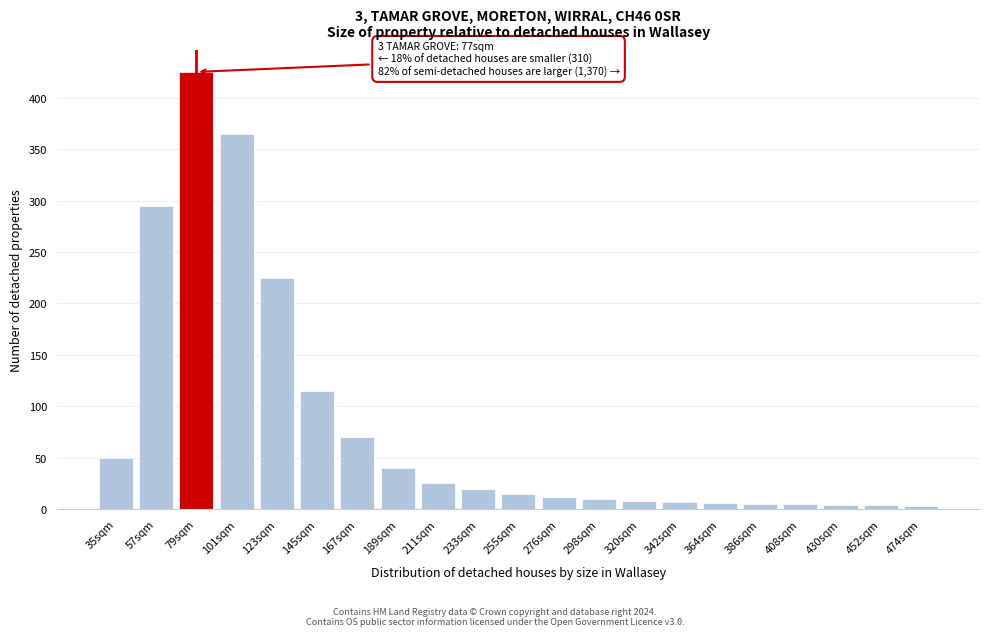

What is the difference between the second highest and minimum values?

362